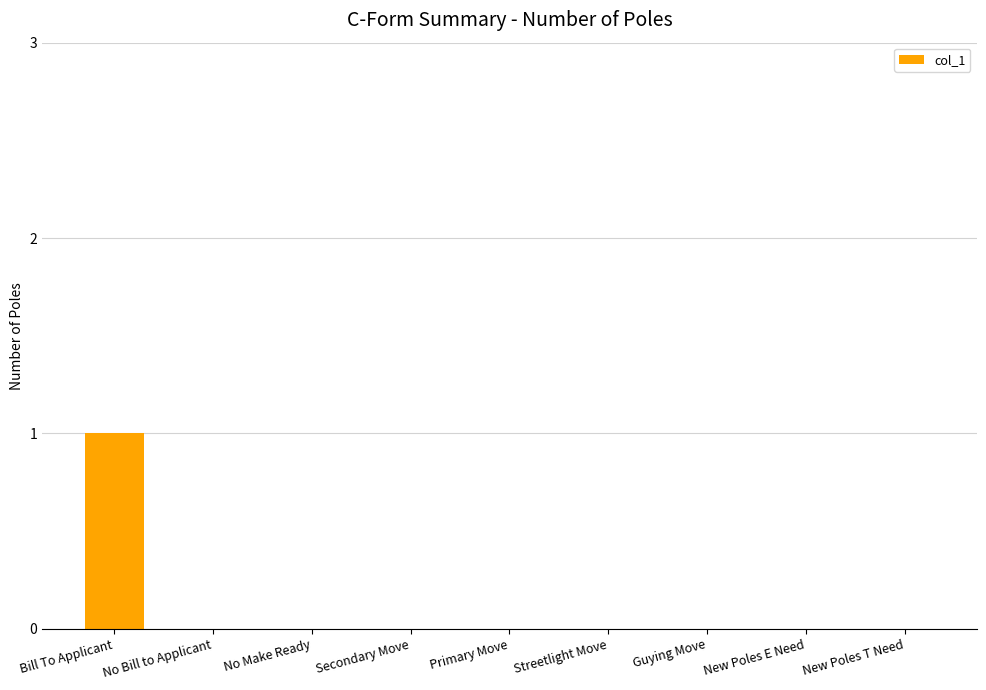

Is it true that the value at Primary Move is 1?

False